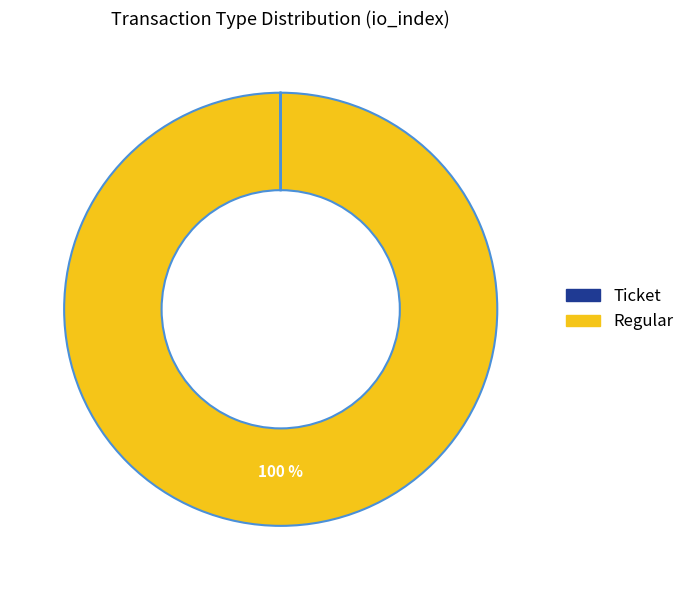

Does any single category account for the majority?

Yes